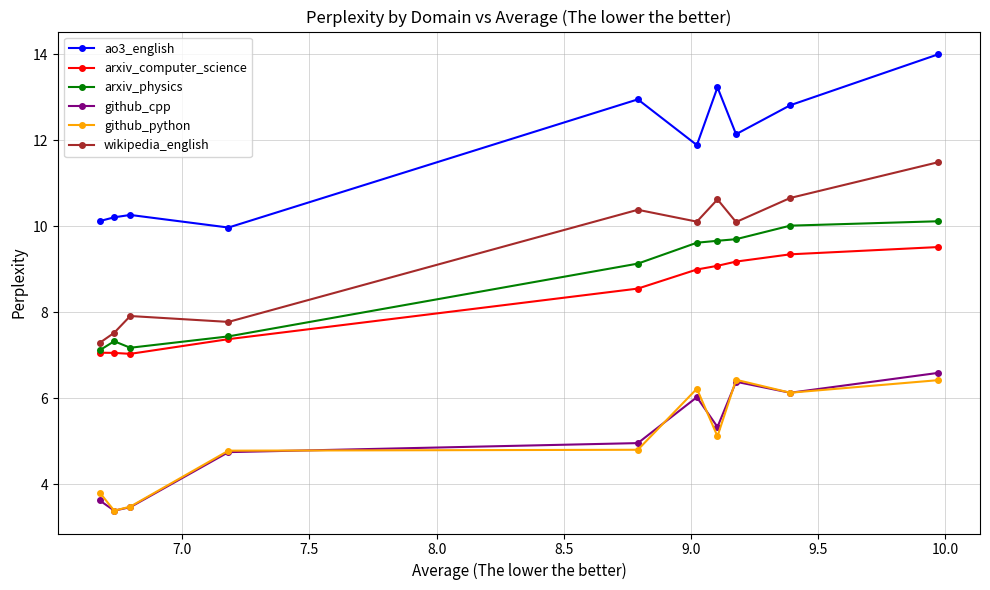

What is the highest value of the arxiv_computer_science series?

9.5